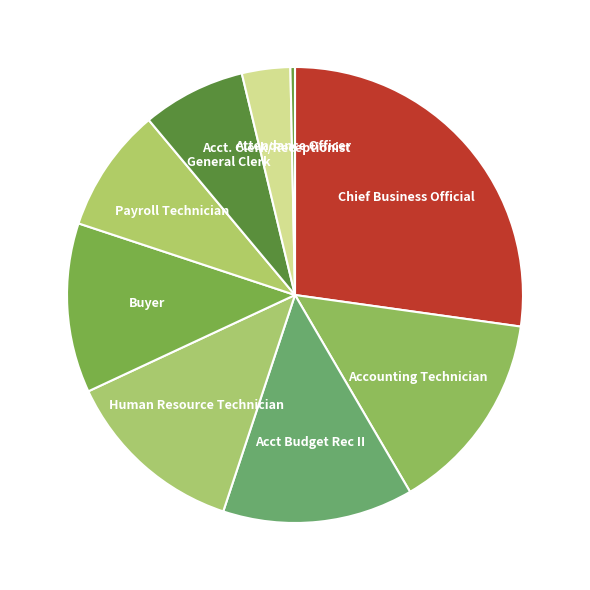

Rank the categories by value from lowest to highest.

Attendance Officer, Acct. Clerk/Receptionist, General Clerk, Payroll Technician, Buyer, Human Resource Technician, Acct Budget Rec II, Accounting Technician, Chief Business Official